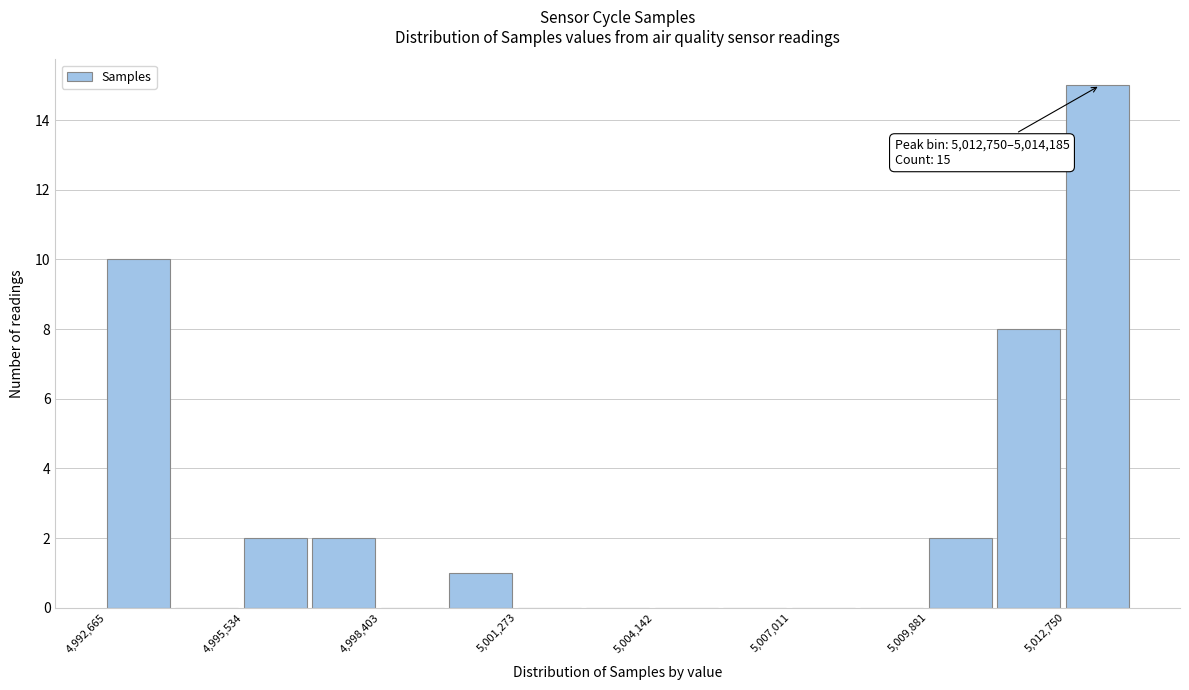

Around what value on the x-axis is the tallest bar? Give the approximate position of its centre, as read against the axis.

5013500